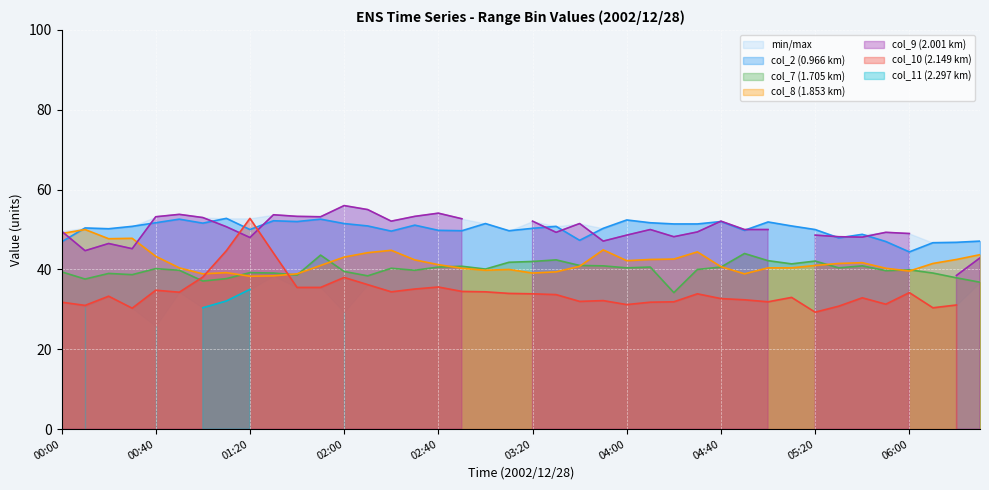

Which category has the lowest value in the col_2 (0.966 km) series?

06:00